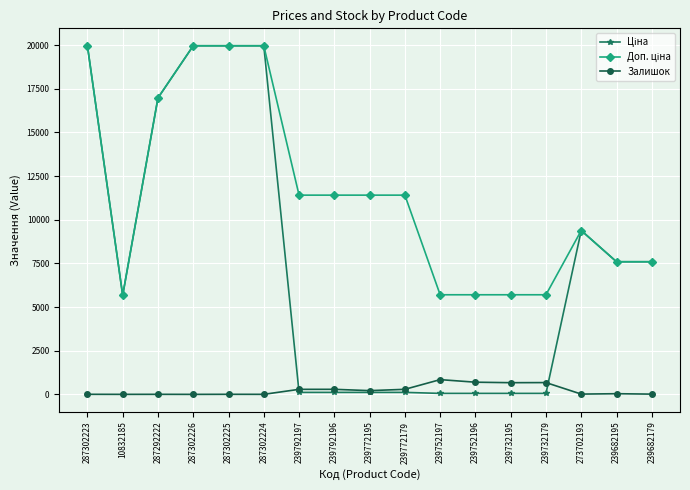

What is the maximum value shown in the chart?

19964.2